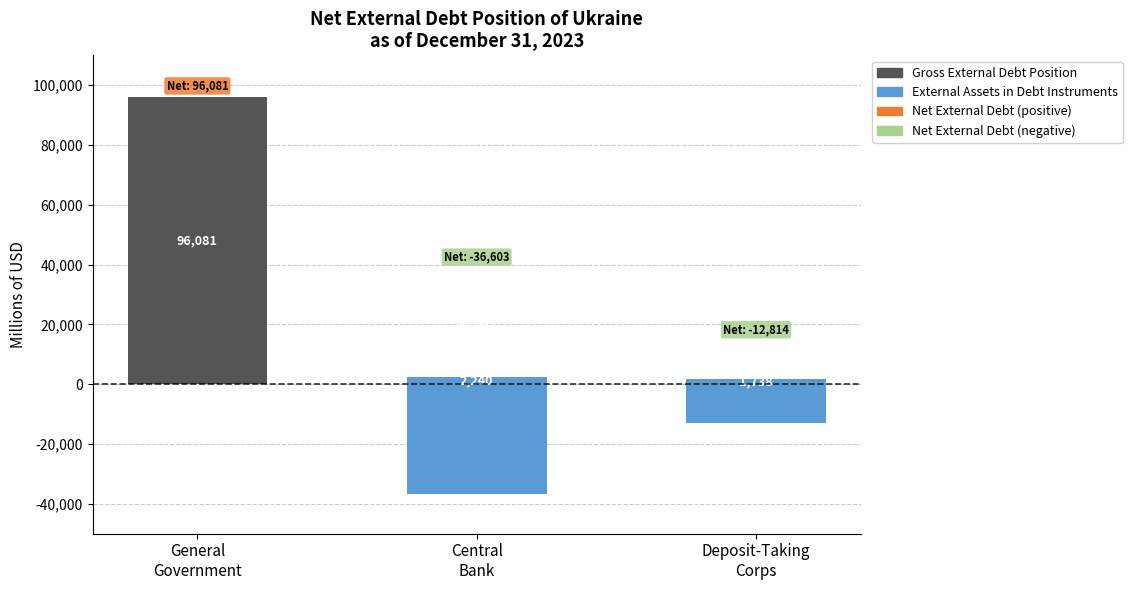

What is the sum of the External Assets in Debt Instruments values at Deposit-Taking
Corps and Central
Bank?

53395